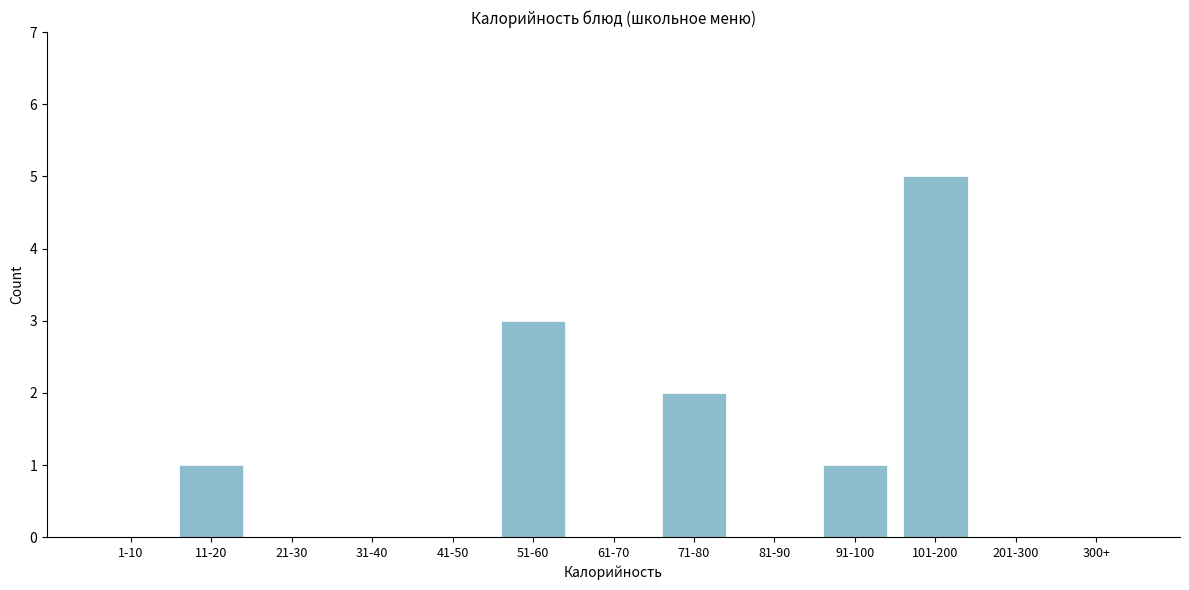

Reading left to right, extract all data points from this chart.

1-10=0	11-20=1	21-30=0	31-40=0	41-50=0	51-60=3	61-70=0	71-80=2	81-90=0	91-100=1	101-200=5	201-300=0	300+=0